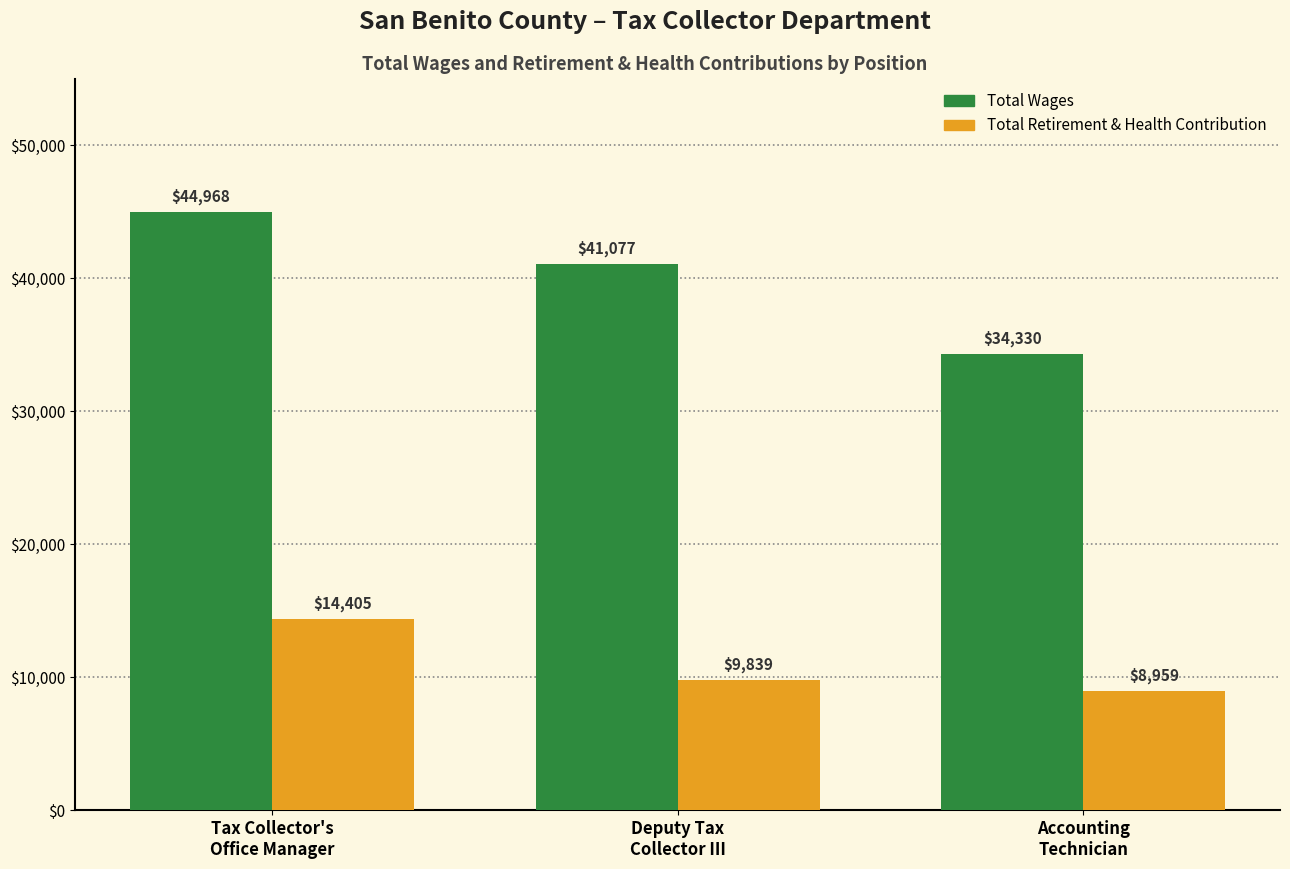

What are all the series names shown in the legend?

Total Wages, Total Retirement & Health Contribution